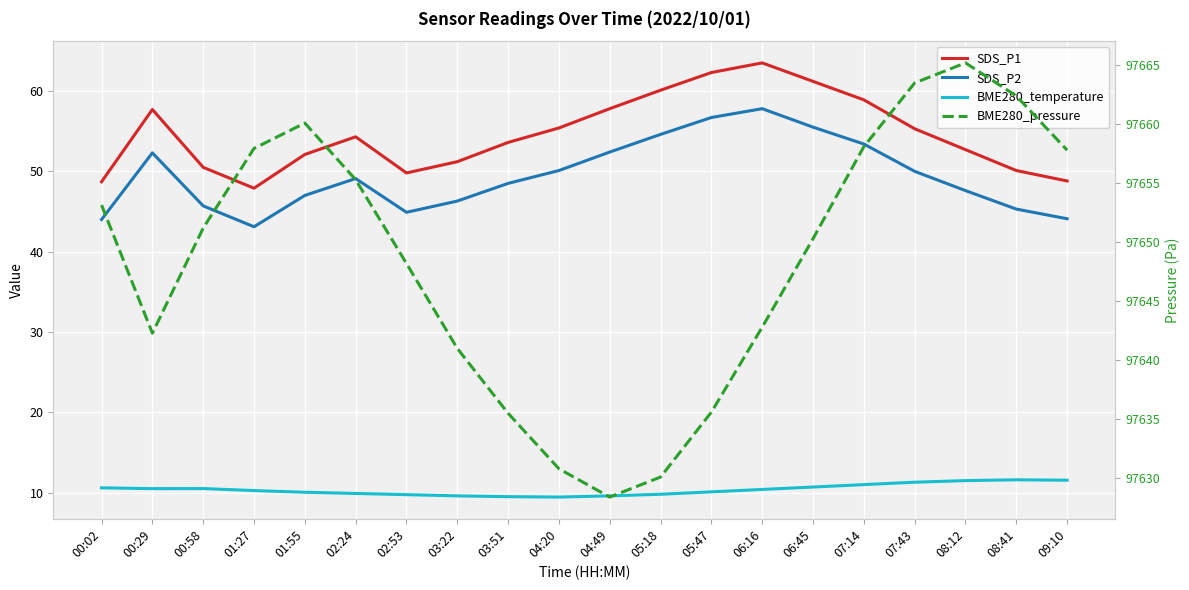

True or false: SDS_P1 and BME280_temperature cross at least once.

False